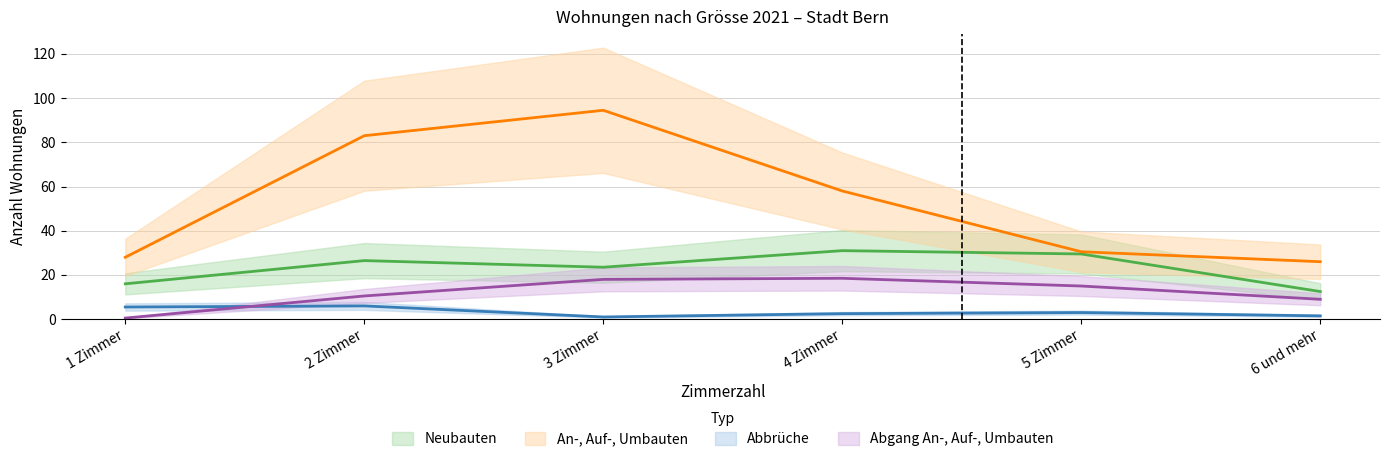

True or false: Abbrüche and An-, Auf-, Umbauten intersect in this chart.

False